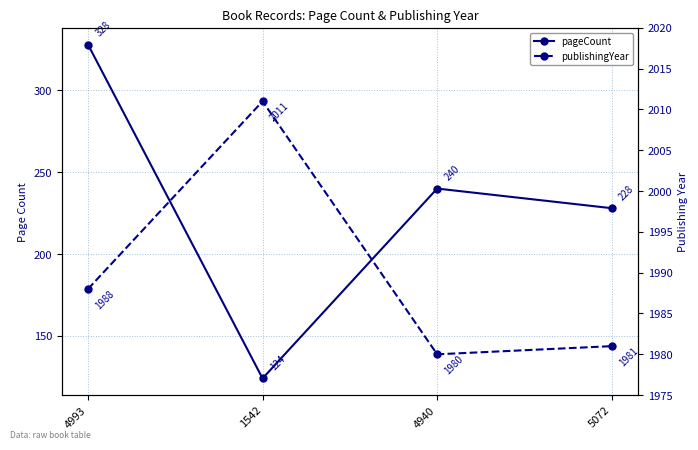

The value of publishingYear at 4940 is 1980. True or false?

True